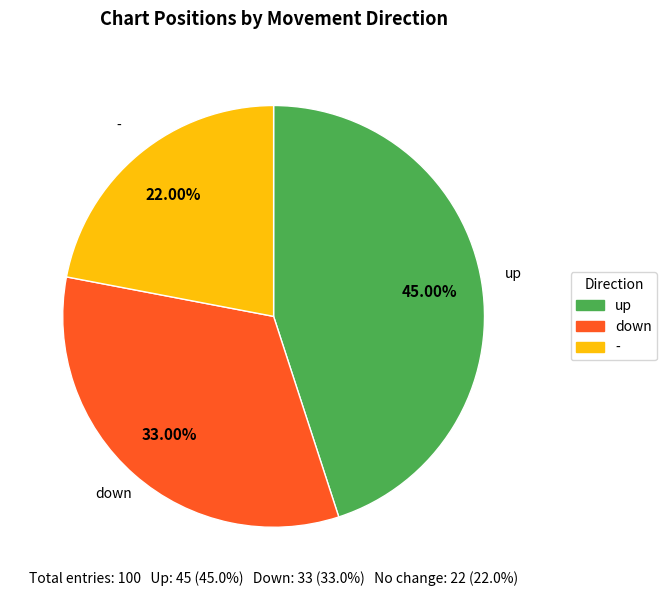

To the nearest percent, what is the difference between the up and - slice percentages?

23%